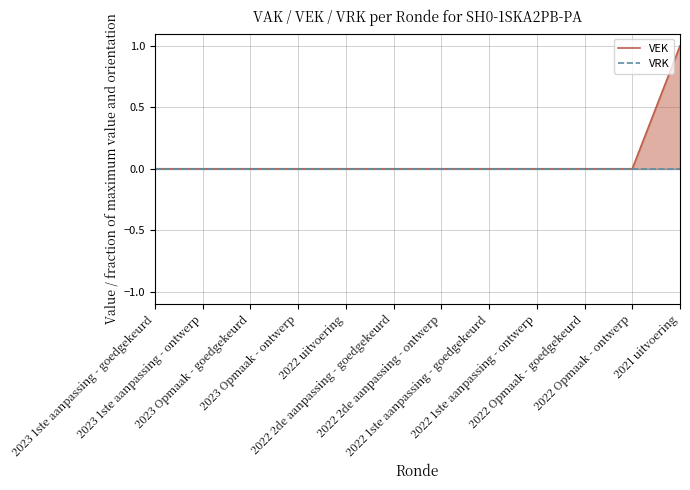

The value of VEK at 2022 1ste aanpassing - ontwerp is 0. True or false?

True